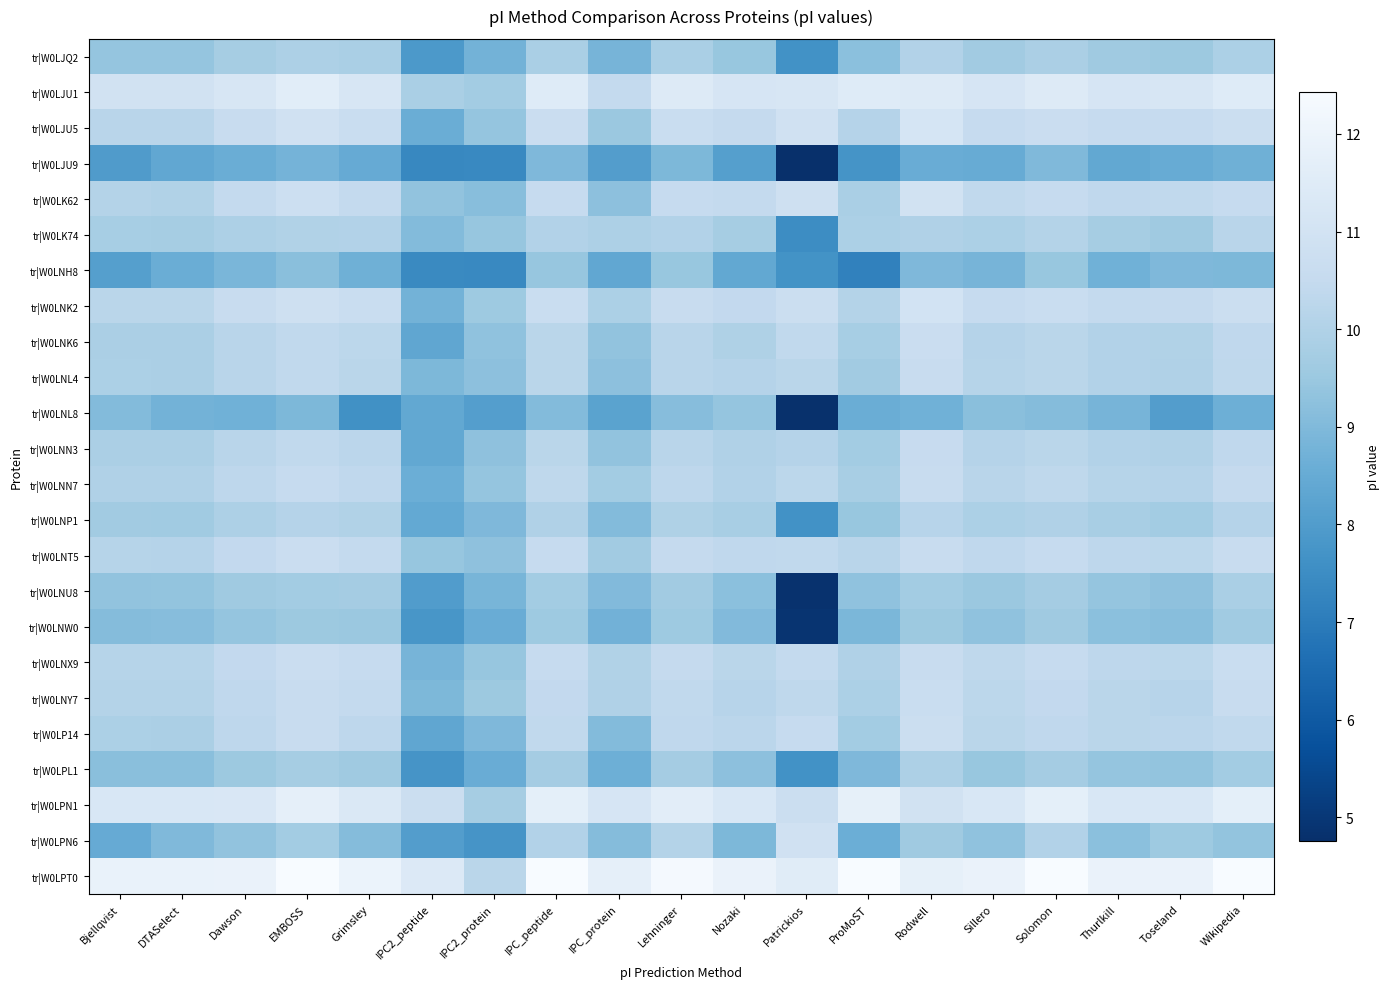

At Nozaki, list the series in order from largest to smallest.

tr|W0LPT0, tr|W0LPN1, tr|W0LJU1, tr|W0LJU5, tr|W0LK62, tr|W0LNK2, tr|W0LNT5, tr|W0LP14, tr|W0LNX9, tr|W0LNY7, tr|W0LNL4, tr|W0LNN7, tr|W0LNN3, tr|W0LNK6, tr|W0LNP1, tr|W0LK74, tr|W0LJQ2, tr|W0LNL8, tr|W0LPL1, tr|W0LNU8, tr|W0LNW0, tr|W0LPN6, tr|W0LNH8, tr|W0LJU9